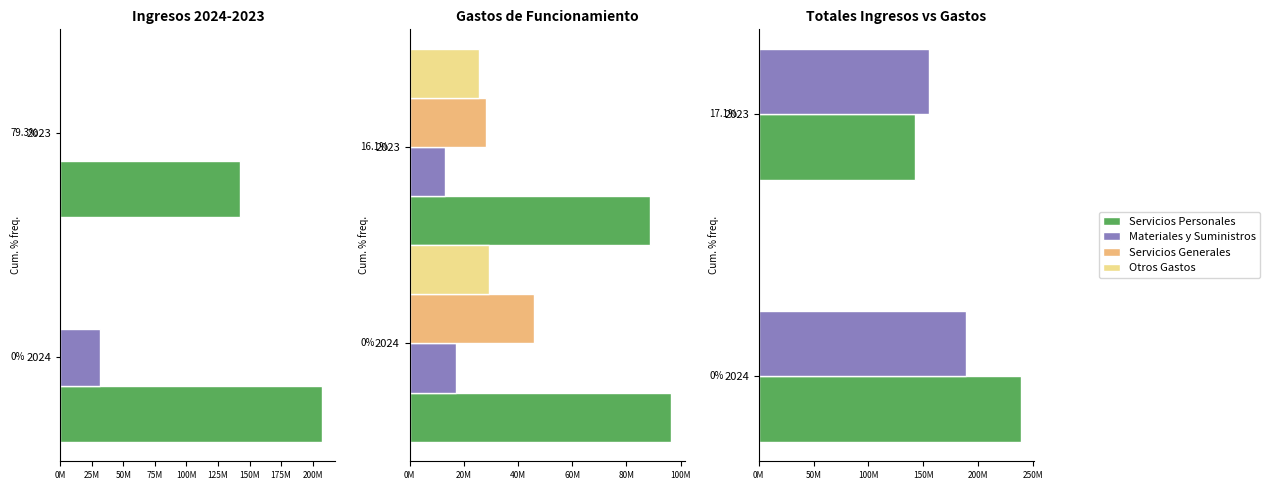

The Participaciones, Transferencias series shows -12208671 at 2023. True or false?

False